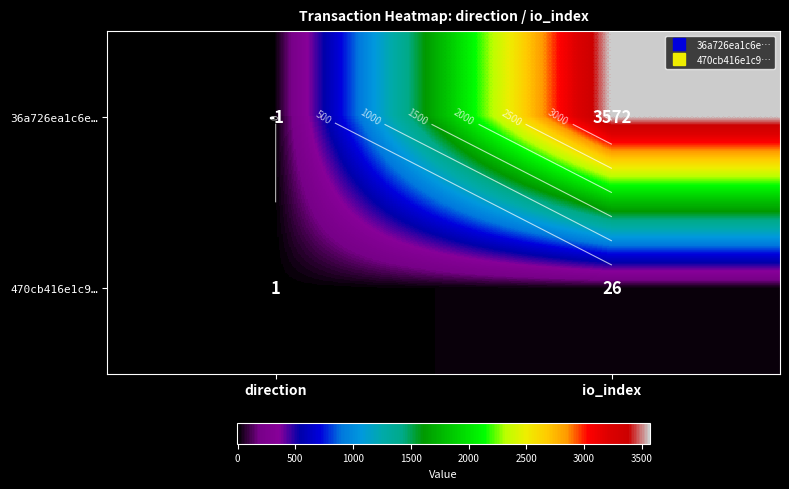

At which category is the sum across all series the highest?

io_index